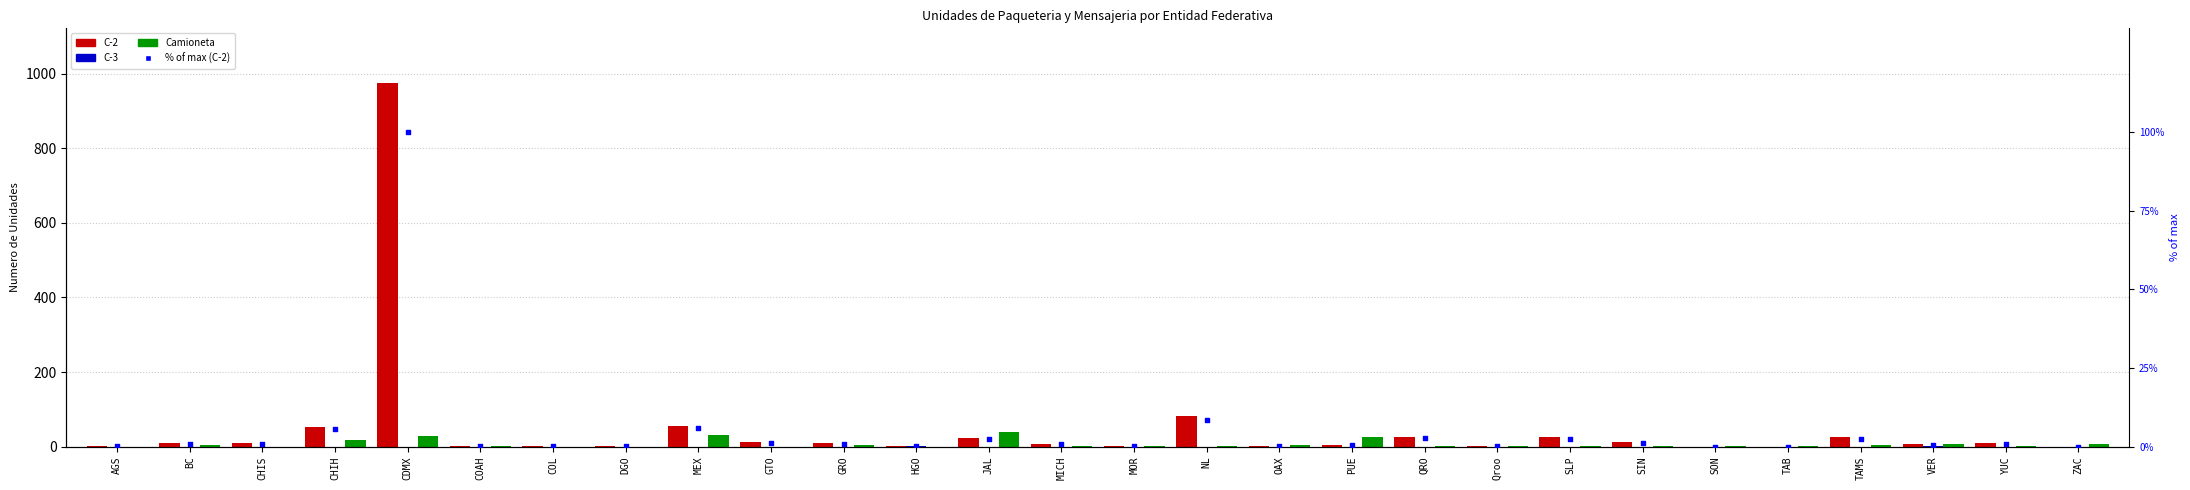

Is the value of C-3 at CHIS greater than the value of % of max (Total C-2) at SIN?

No